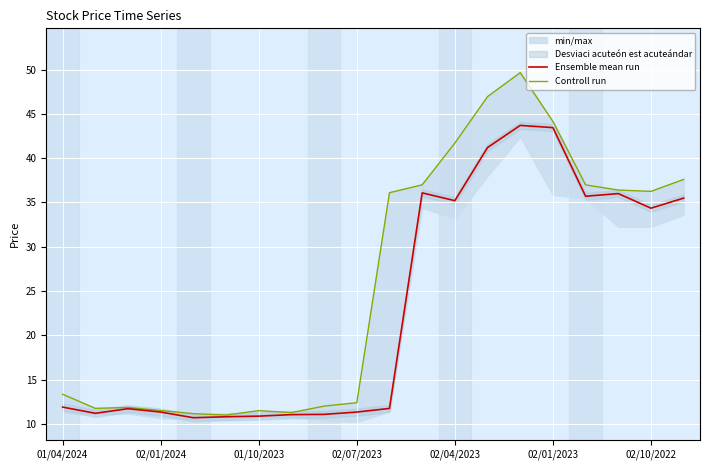

What is the difference between the maximum and minimum values in the Ensemble mean run series?

33.0